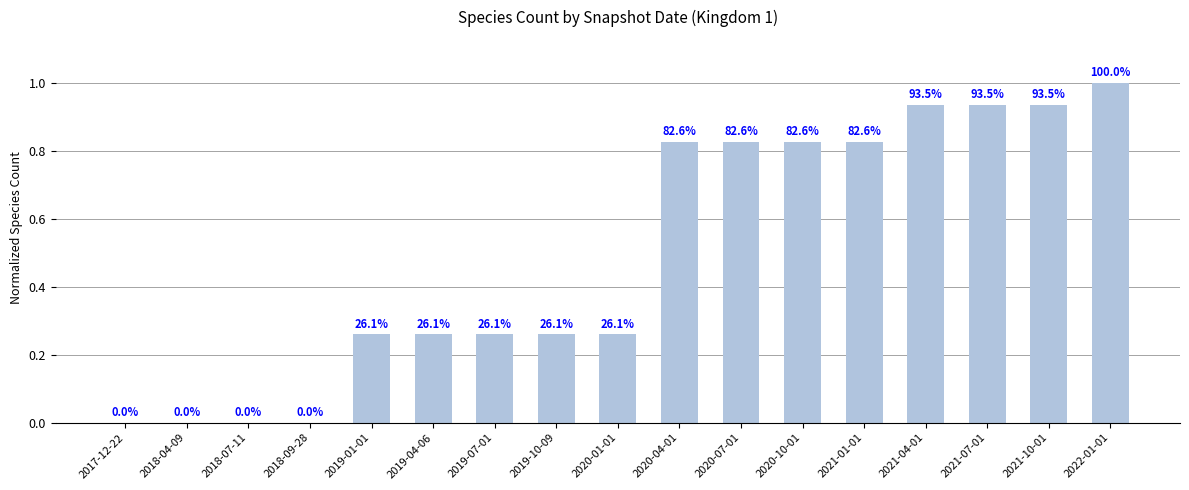

How many bars are there in total?

17